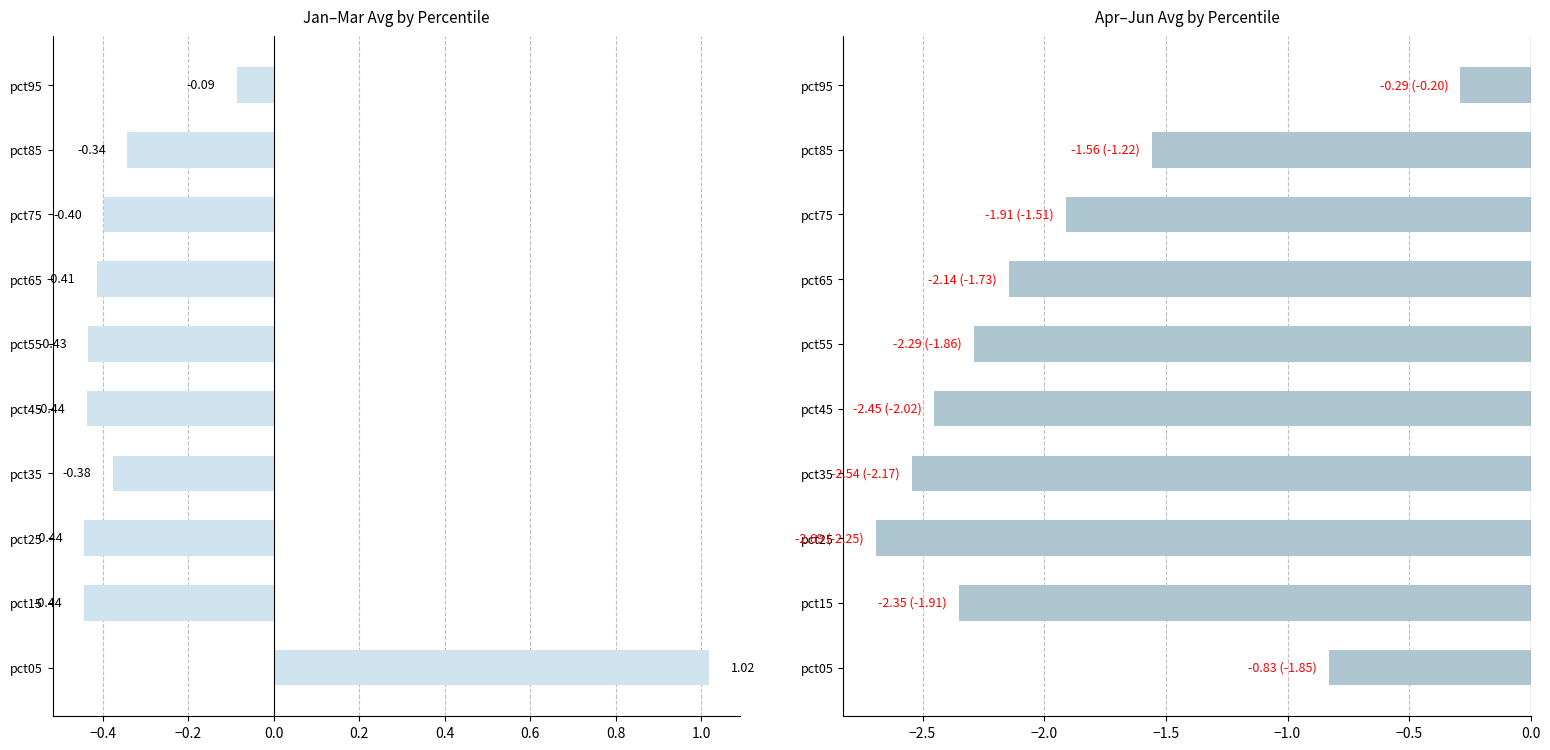

What is the difference between the second highest and minimum values in the Apr-Jun avg series?

1.9